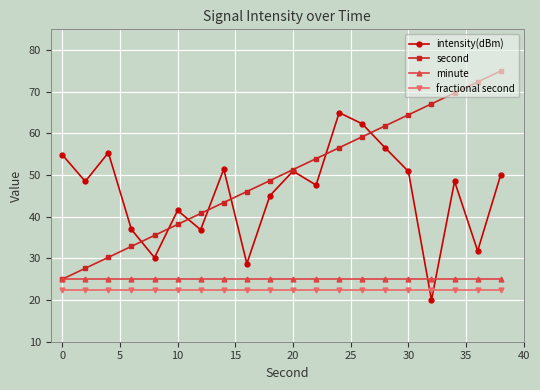

How many lines are shown in the chart?

4